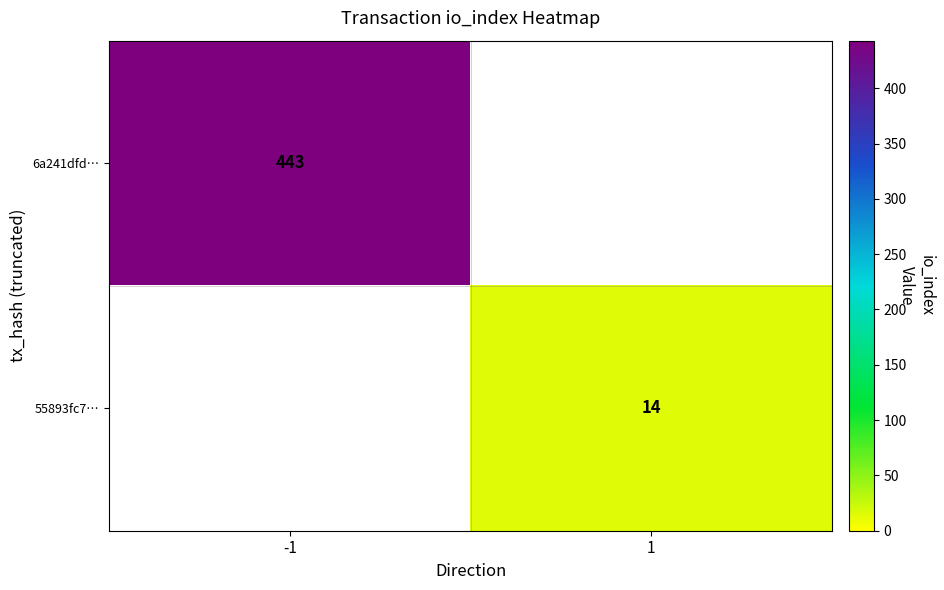

At which category does the chart reach its peak across all series?

-1